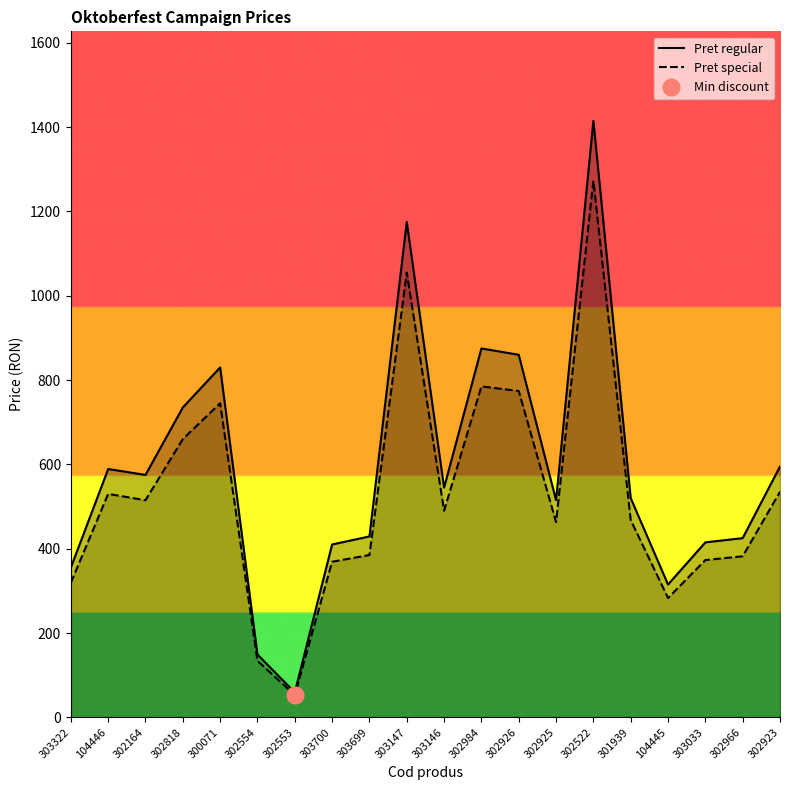

Which series has the widest spread of values?

Pret regular